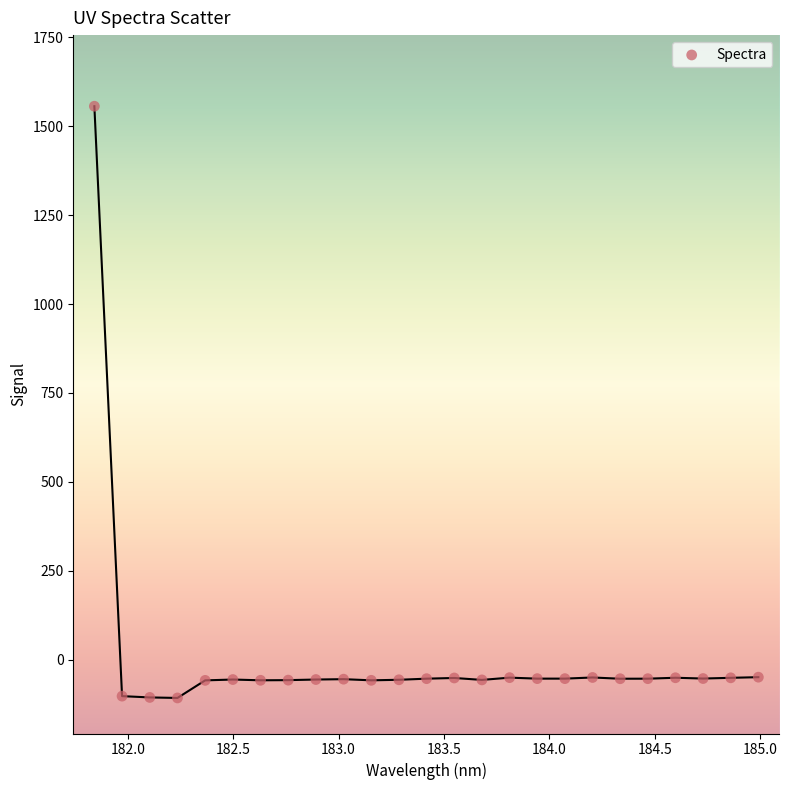

What is the range of Y values (max minus min)?

1664.1